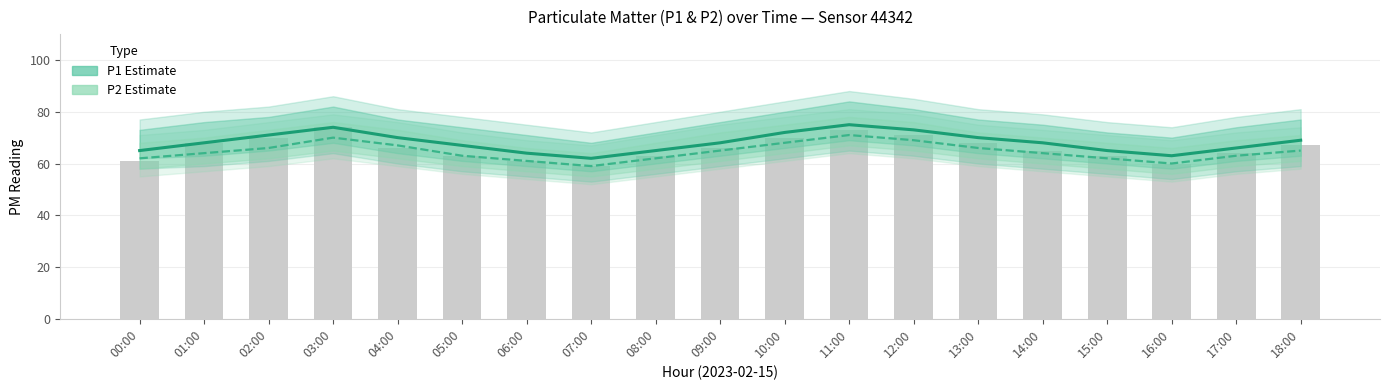

Which series has the largest range (max minus min)?

P1 (Estimate)